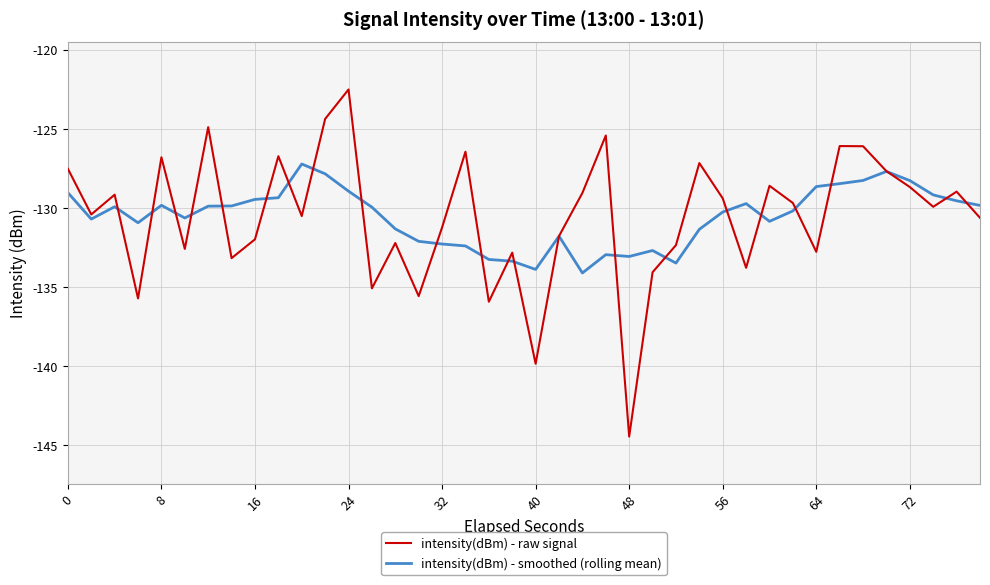

Rank the series by their maximum value, from highest to lowest.

intensity(dBm) - raw signal, intensity(dBm) - smoothed (rolling mean)